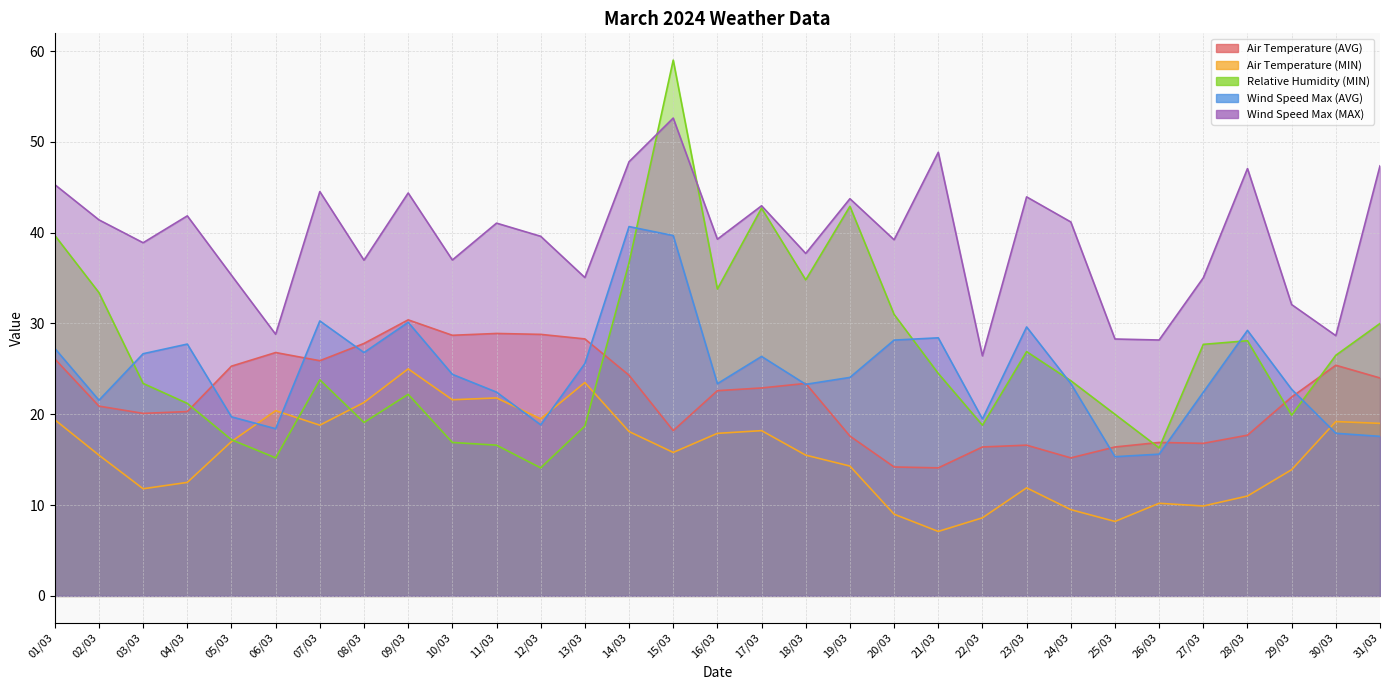

What is the sum of all Wind Speed Max (MAX) values?

1220.5